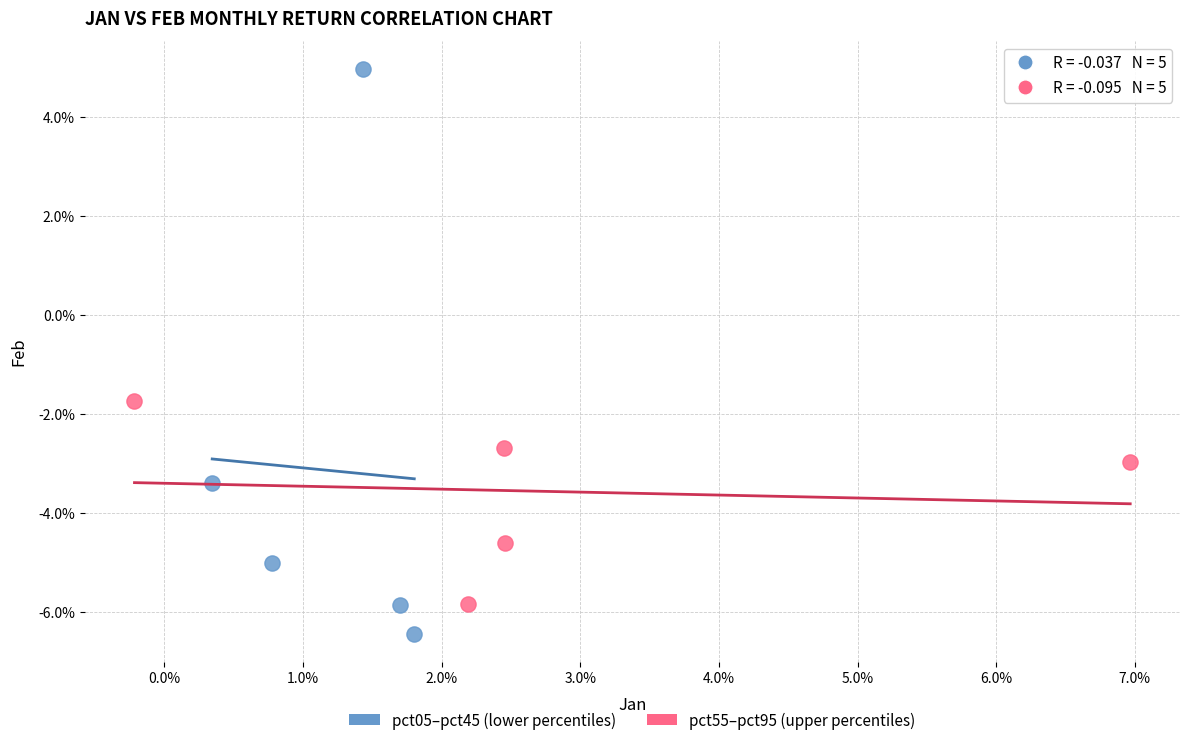

Which series reaches the minimum Y coordinate?

pct05–pct45 (lower percentiles)